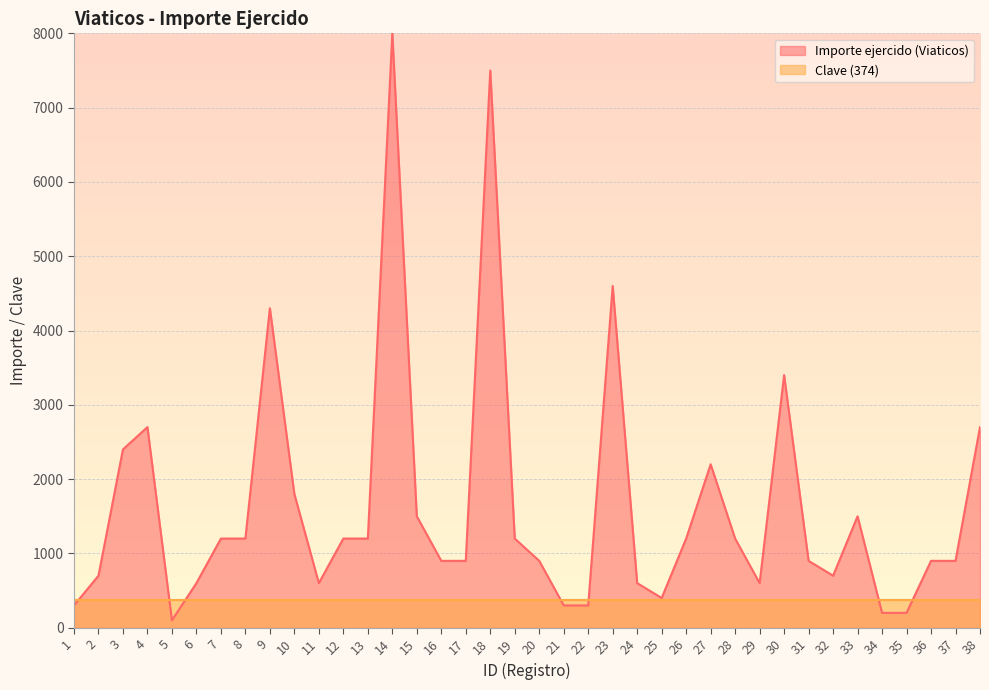

Between 33 and 13, which is larger?

33